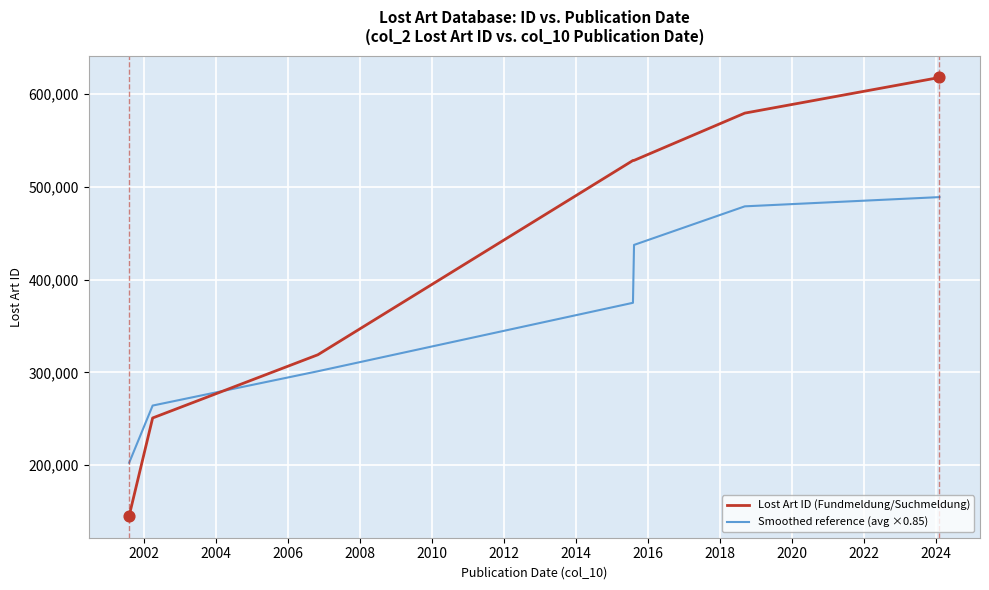

Which series has the widest spread of values?

Lost Art ID (Fundmeldung/Suchmeldung)